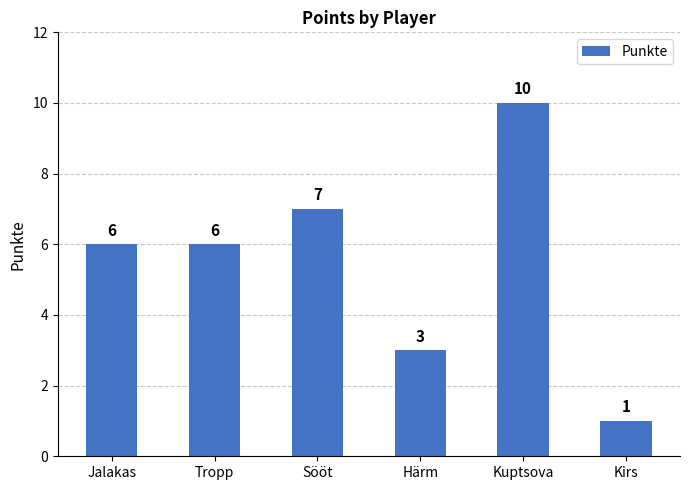

How many bars are there in total?

6